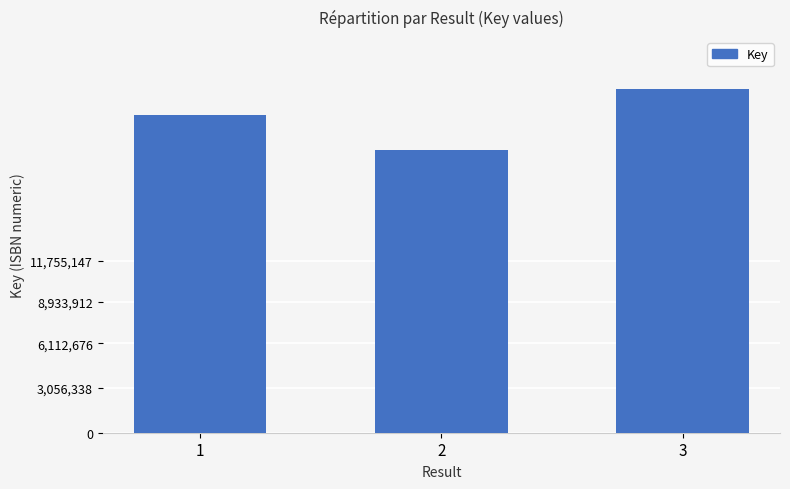

Rank the categories by value from lowest to highest.

2, 1, 3